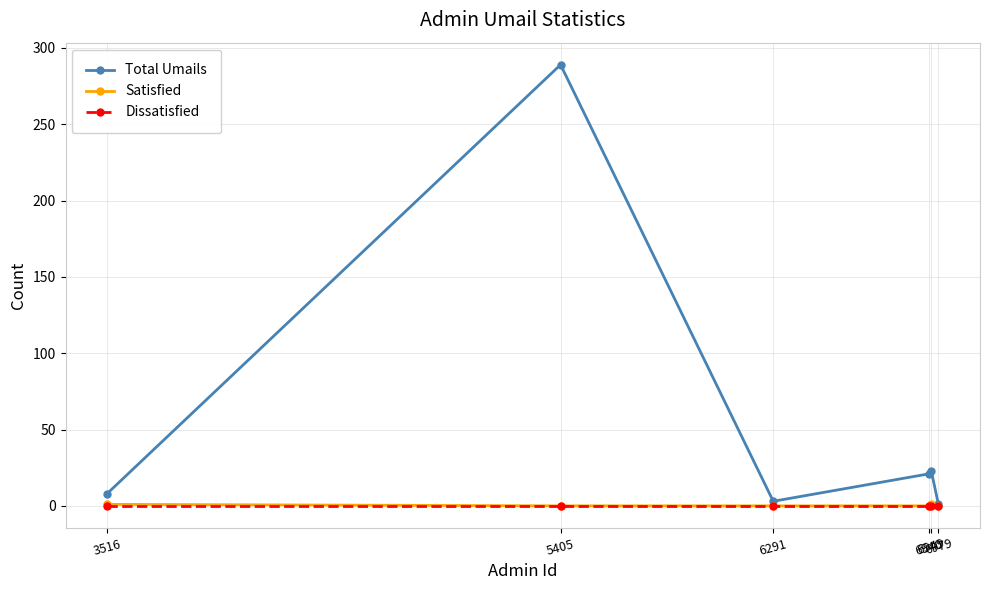

Which series has the largest total across all categories?

Total Umails